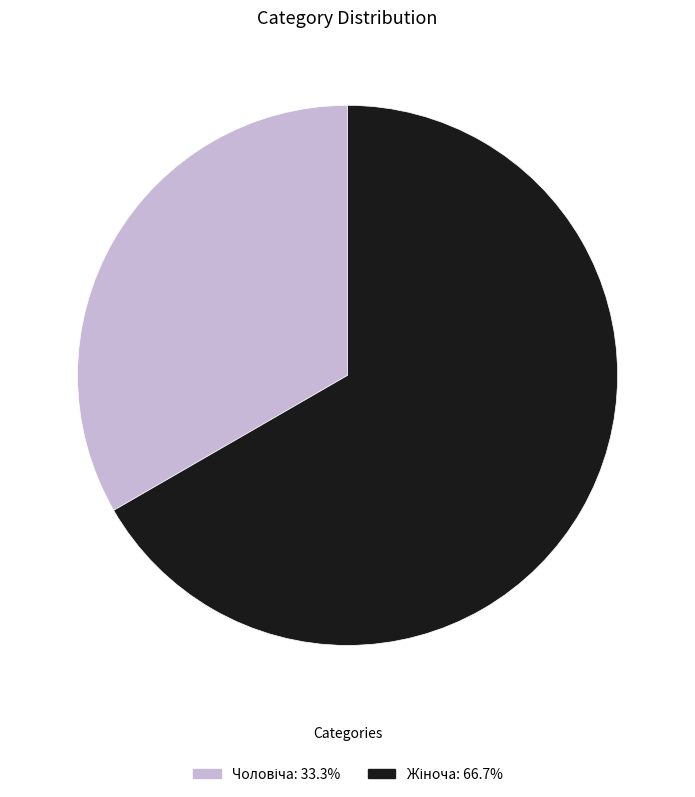

Does any single category account for the majority?

Yes